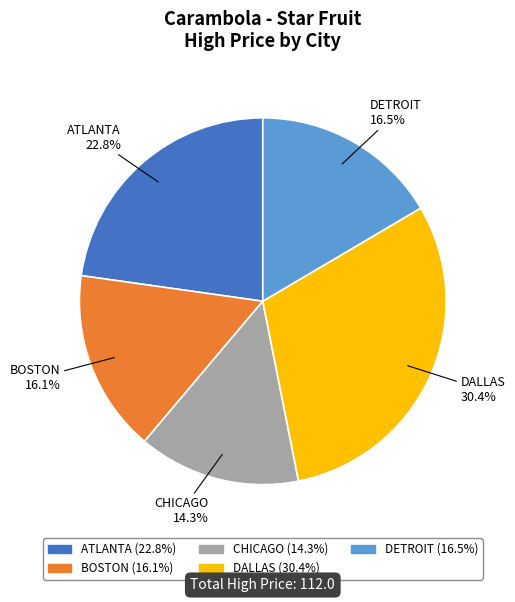

Is there any slice that represents more than half of the pie?

No